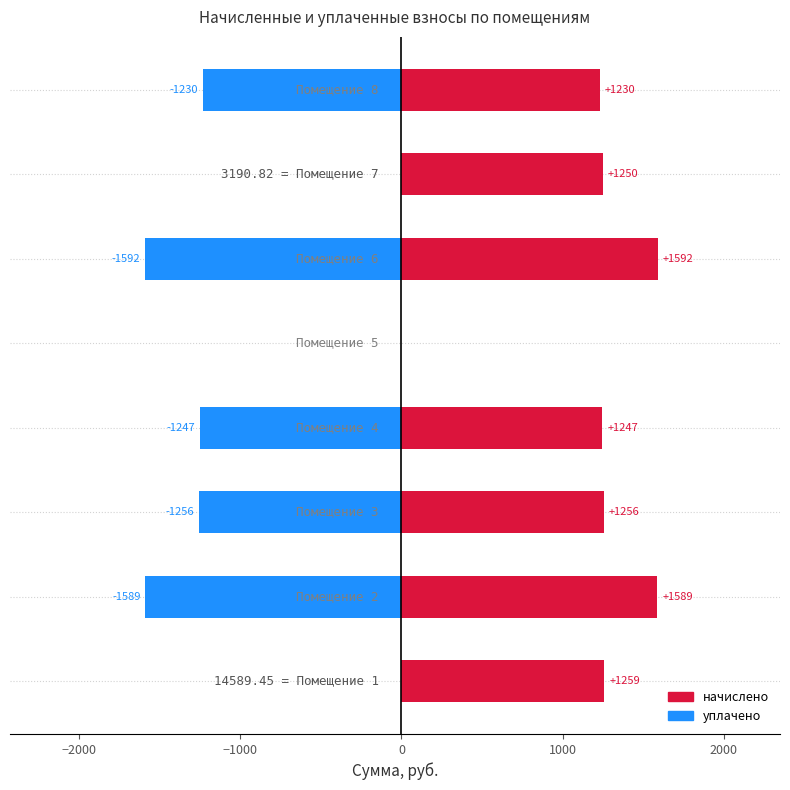

How many values in уплачено are below zero?

5